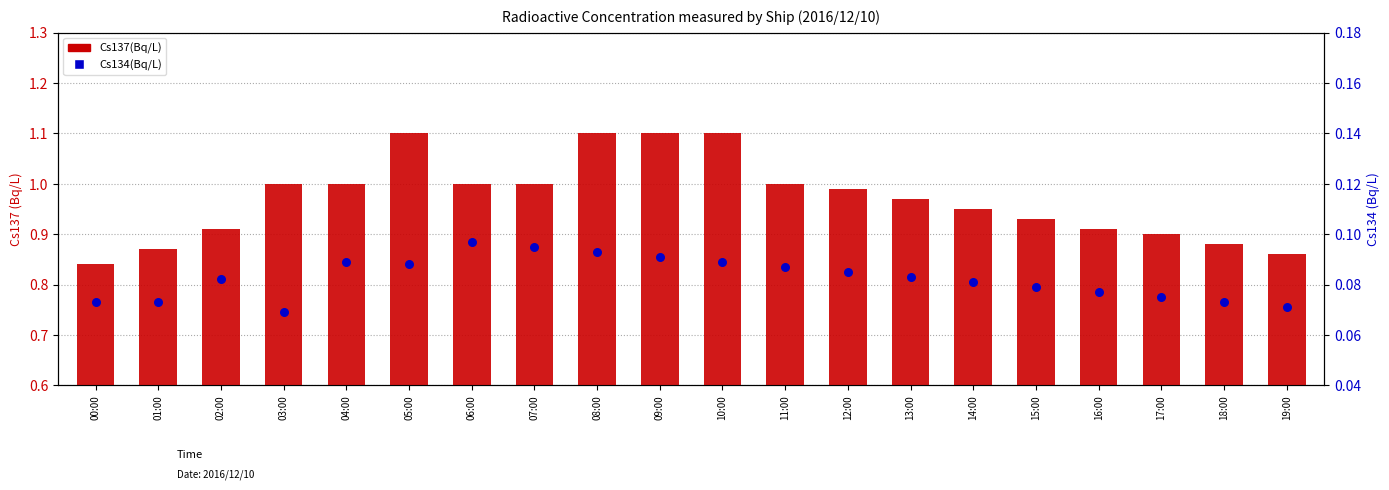

Which series reaches the maximum Y coordinate?

Cs137(Bq/L)